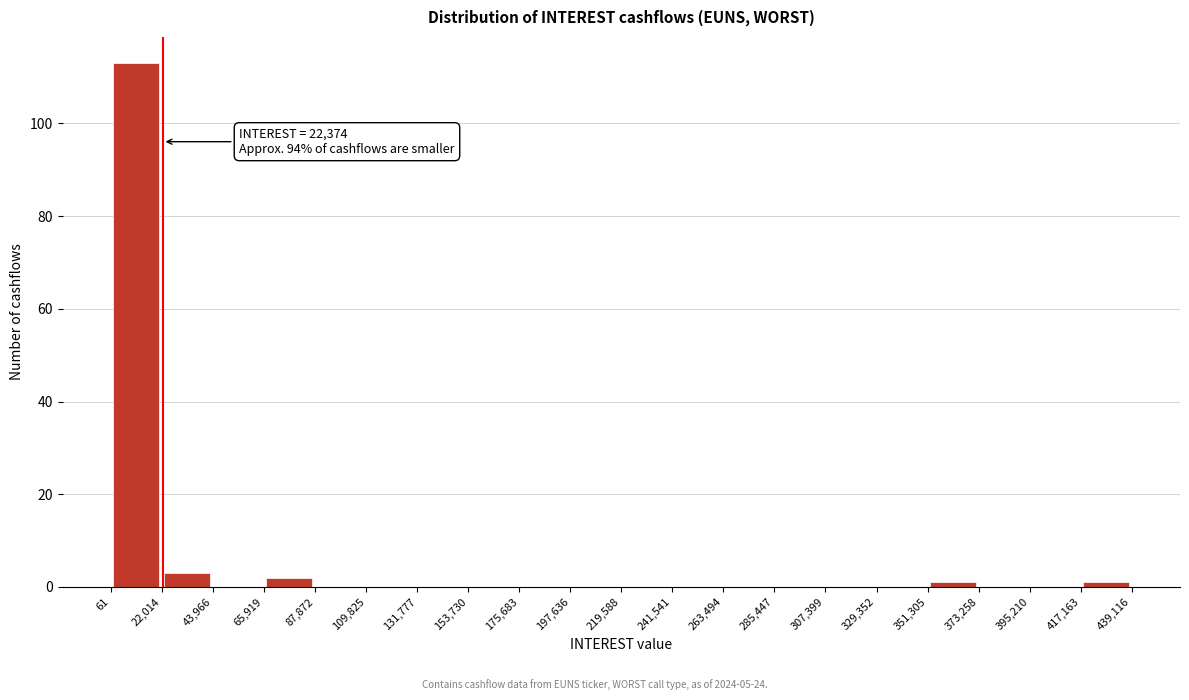

Which range on the x-axis has the tallest bar?

61 to 22,014